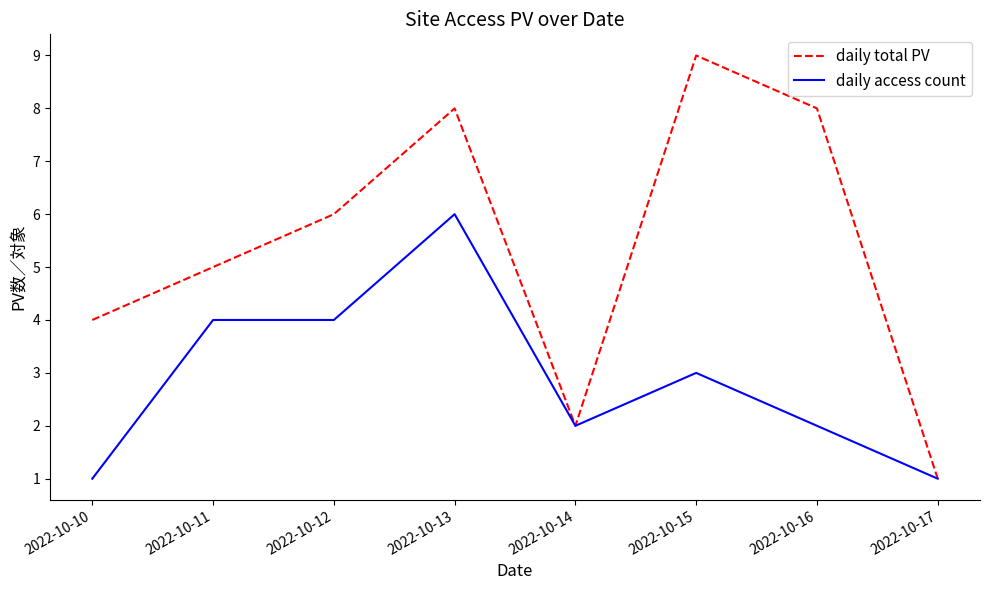

What is the difference between the maximum and minimum values in the daily total PV series?

8